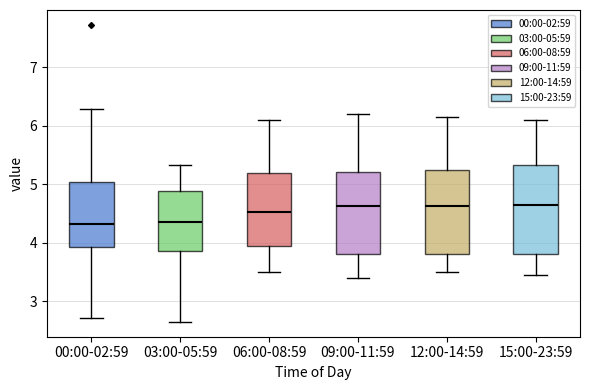

Reading left to right, transcribe this box plot: for each box, give where its median line is, the range the box spans, and where its two whiskers end, as read against the y-axis. The values are not printed on the chart, so give them approximately, as read against the axis.

00:00-02:59: median 4.3, box 3.9 to 5.0, whiskers 2.7 to 6.3
03:00-05:59: median 4.4, box 3.9 to 4.9, whiskers 2.7 to 5.3
06:00-08:59: median 4.5, box 4.0 to 5.2, whiskers 3.5 to 6.1
09:00-11:59: median 4.6, box 3.8 to 5.2, whiskers 3.4 to 6.2
12:00-14:59: median 4.6, box 3.8 to 5.2, whiskers 3.5 to 6.2
15:00-23:59: median 4.7, box 3.8 to 5.3, whiskers 3.5 to 6.1